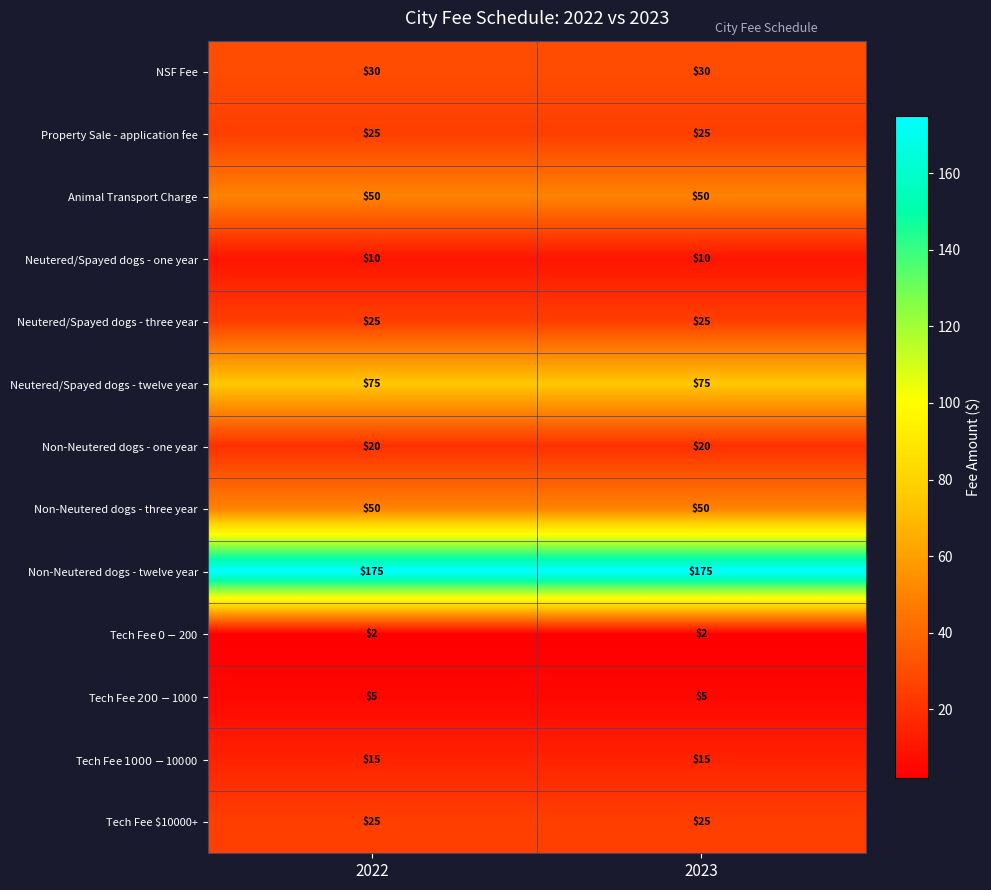

Is it true that Non-Neutered dogs - three year equals 69 at 2023?

False